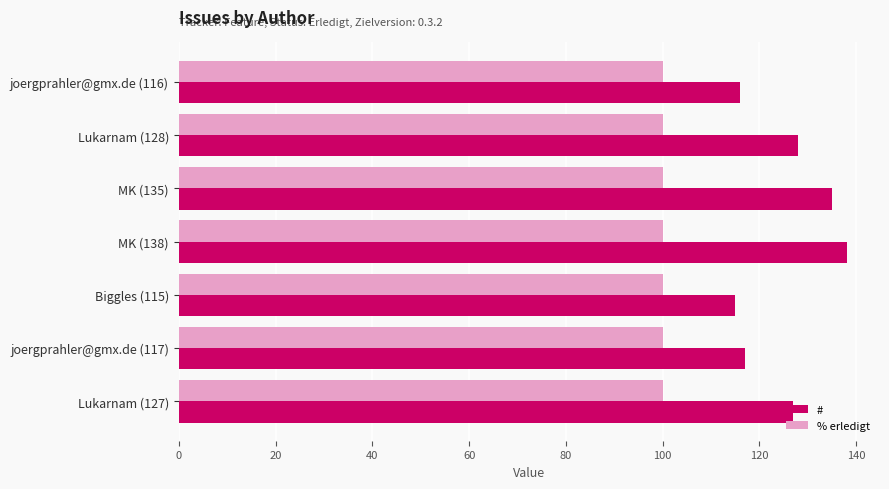

Which series changed the most between joergprahler@gmx.de (116) and MK (138)?

#